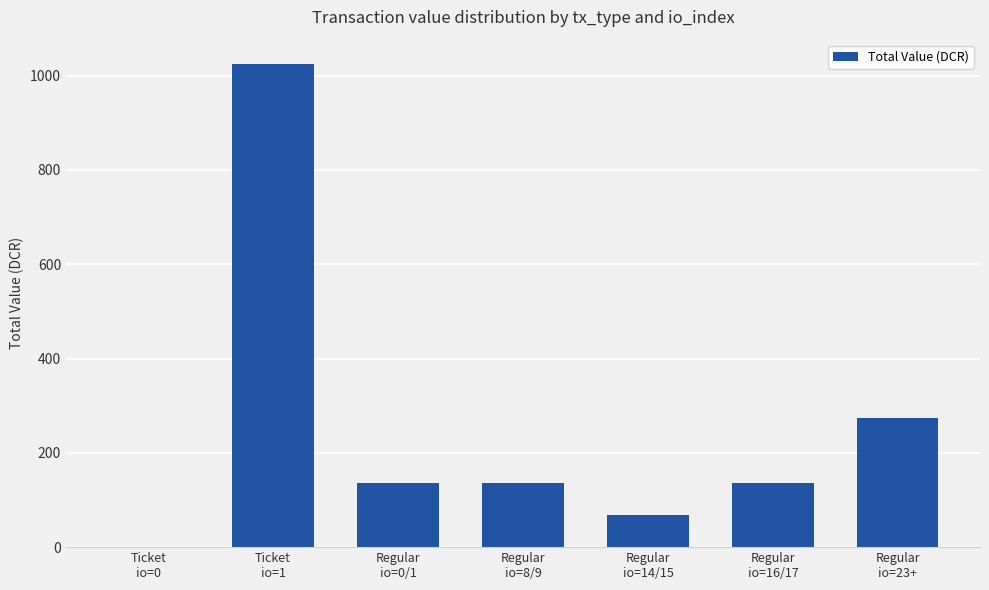

What is the maximum value shown in the chart?

1025.1